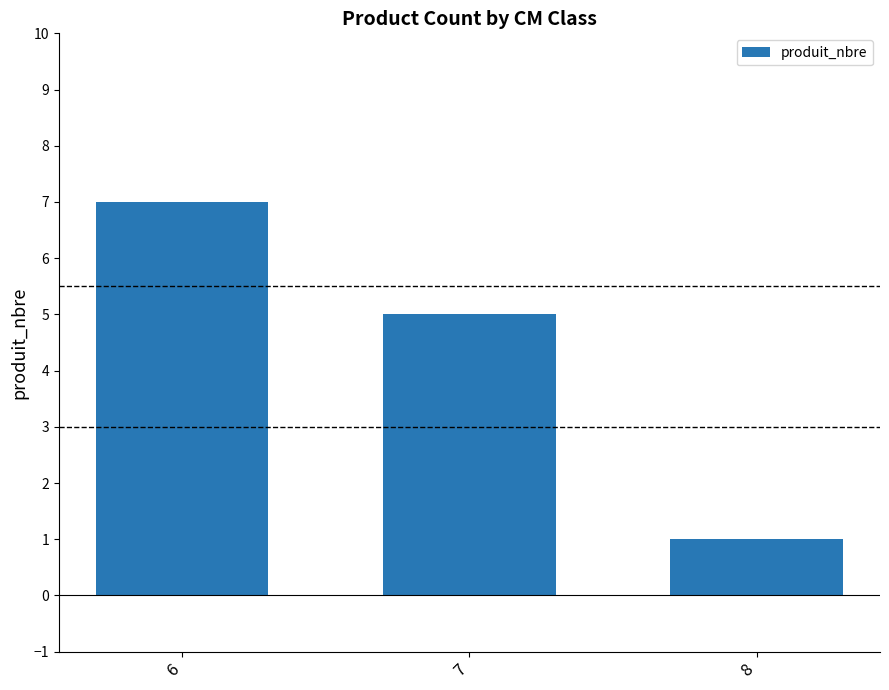

How many values are between 1 and 7?

3